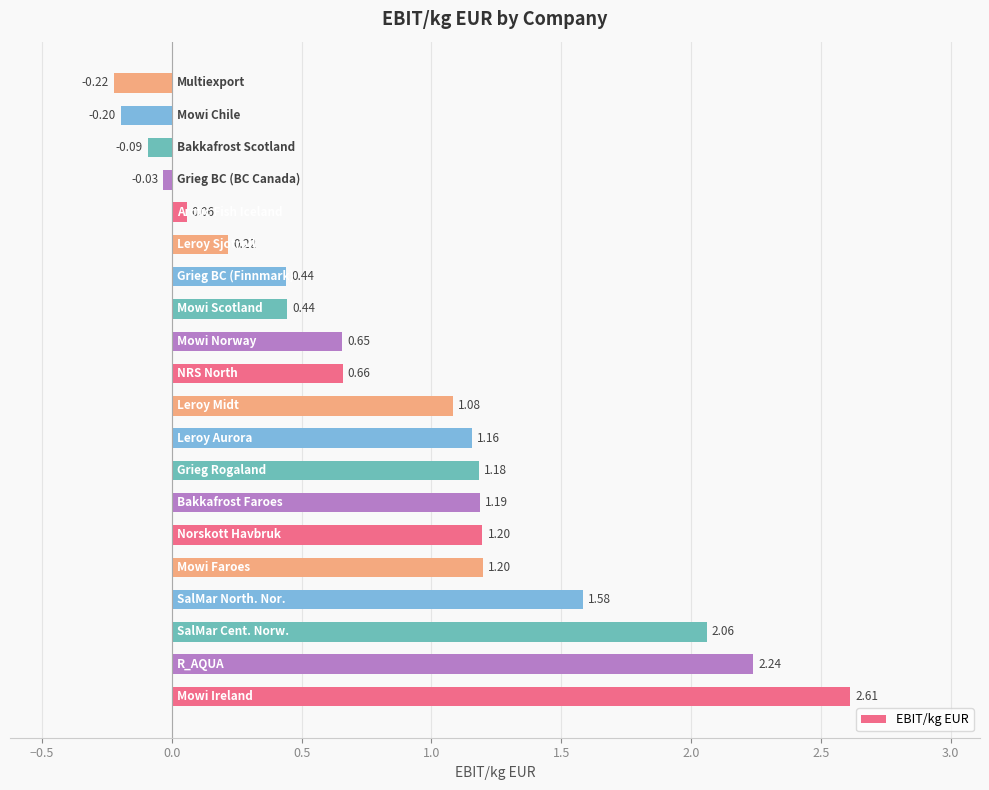

What is the difference between the second highest and second lowest values?

2.4